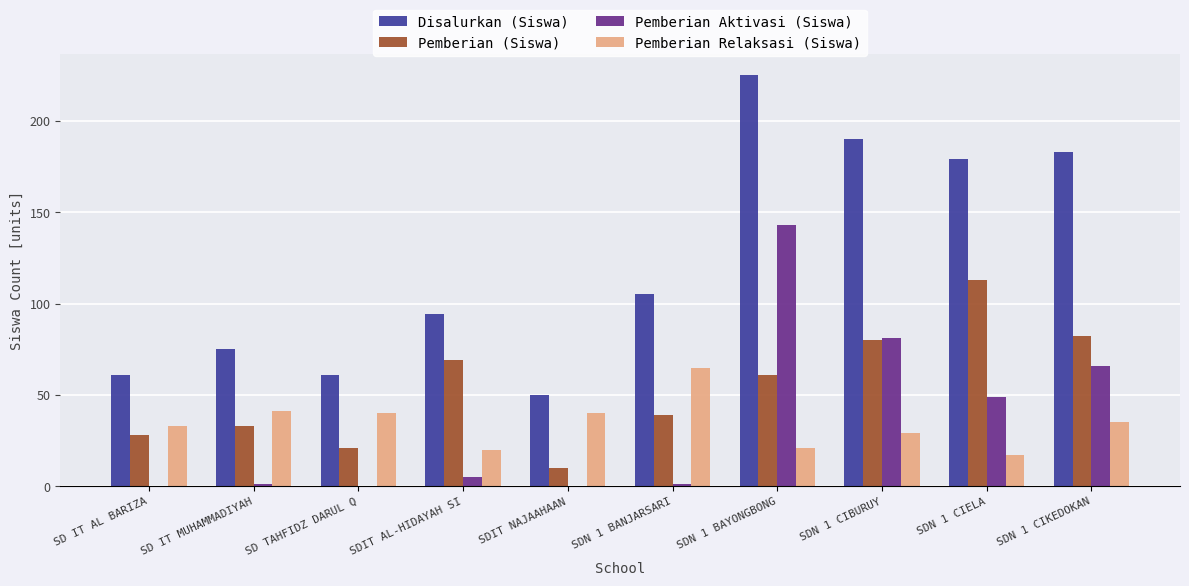

Reading left to right, list all the values displayed in this chart.

Disalurkan (Siswa): 61	75	61	94	50	105	225	190	179	183
Pemberian (Siswa): 28	33	21	69	10	39	61	80	113	82
Pemberian Aktivasi (Siswa): 0	1	0	5	0	1	143	81	49	66
Pemberian Relaksasi (Siswa): 33	41	40	20	40	65	21	29	17	35